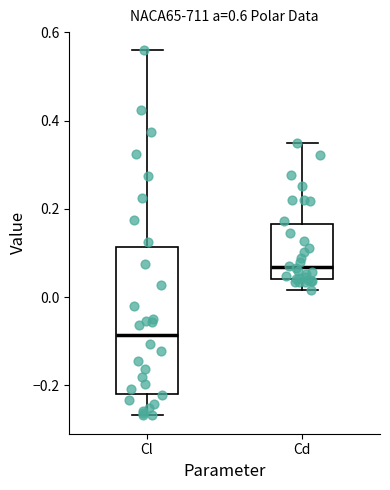

Which box is the tallest, from its lower edge to its upper edge?

Cl